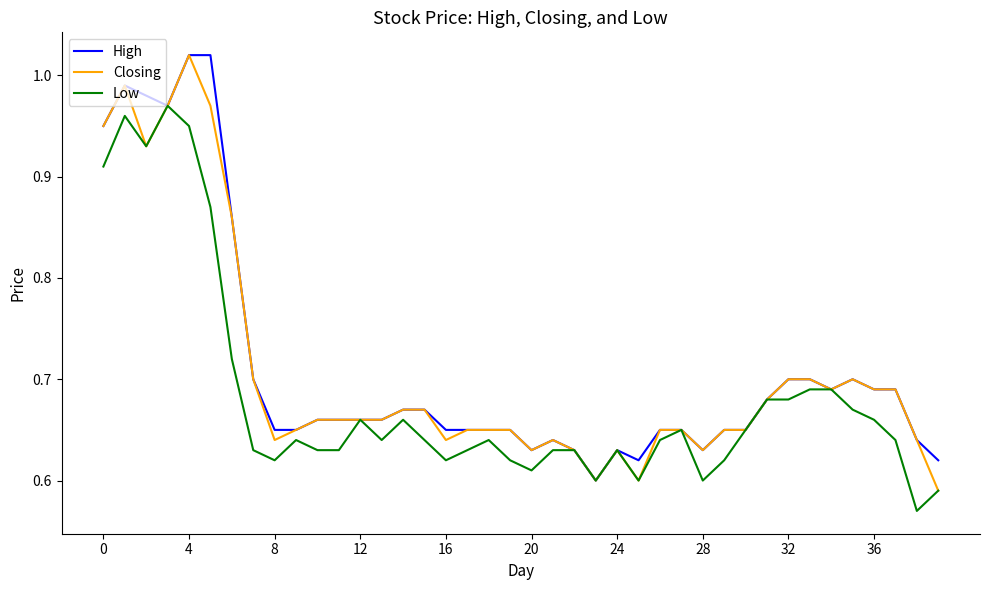

Does the chart have visible grid lines?

No